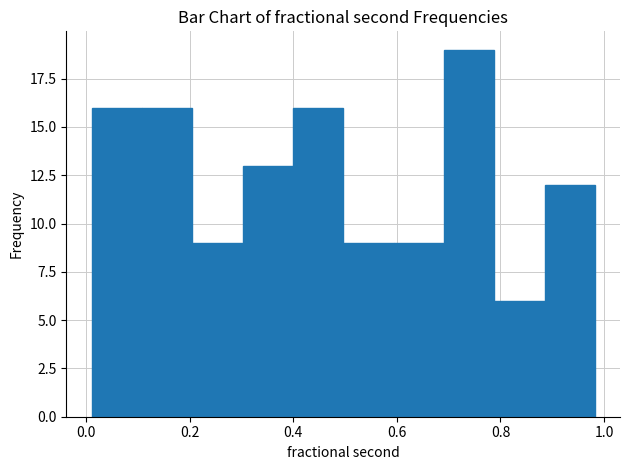

Reading left to right, transcribe this chart: for each bar, give the range it covers on the x-axis and its height. Neither the bar edges nor the heights are printed on the chart, so give them approximately, as read against the axes.

0.02 to 0.10: 16
0.10 to 0.20: 16
0.20 to 0.30: 9
0.30 to 0.40: 13
0.40 to 0.50: 16
0.50 to 0.60: 9
0.60 to 0.70: 9
0.70 to 0.78: 19
0.78 to 0.88: 6
0.88 to 0.98: 12